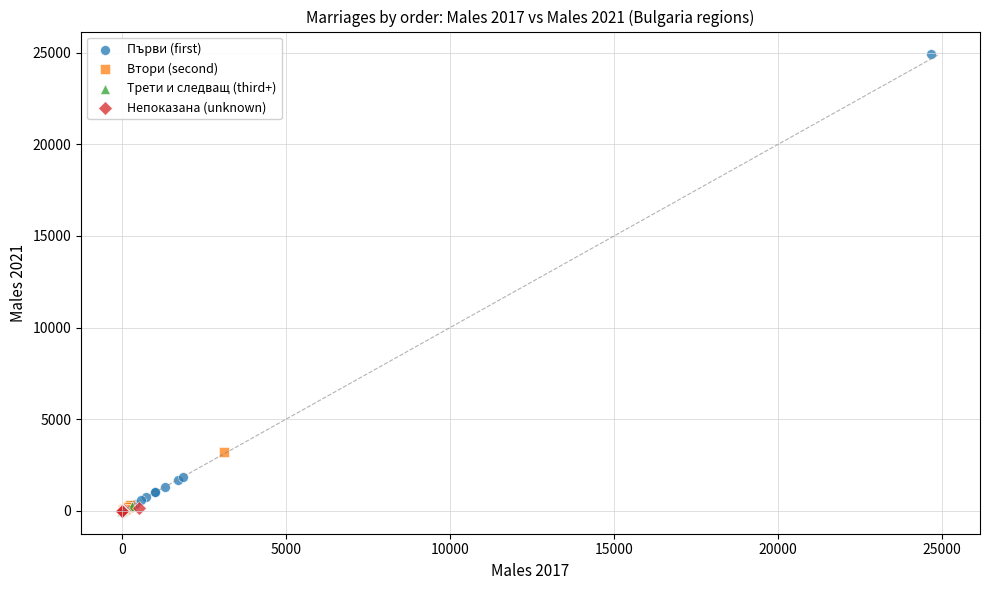

Which series contains the highest Y value?

Първи (first)